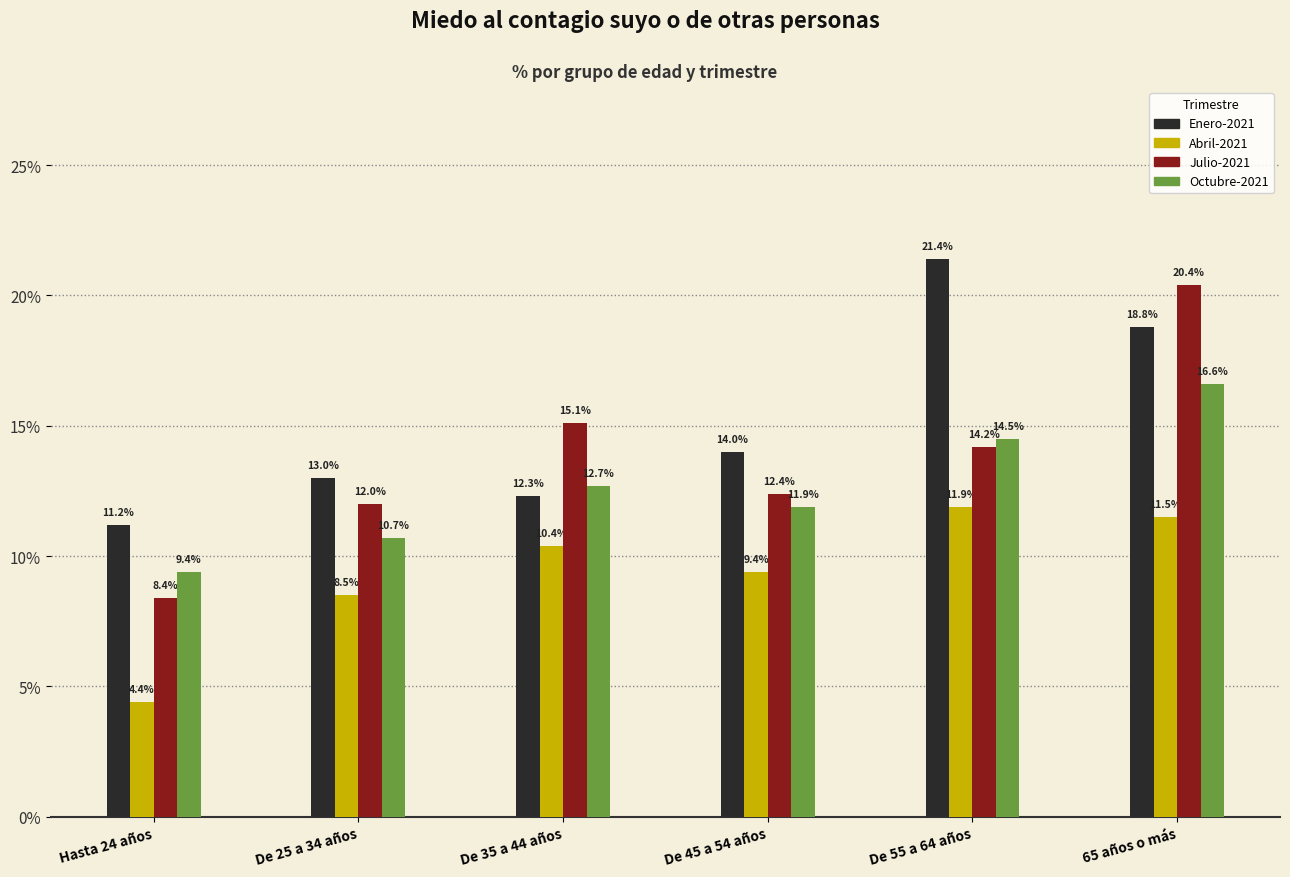

Reading left to right, extract all data points from this chart.

Enero-2021: 11.2	13.0	12.3	14.0	21.4	18.8
Abril-2021: 4.4	8.5	10.4	9.4	11.9	11.5
Julio-2021: 8.4	12.0	15.1	12.4	14.2	20.4
Octubre-2021: 9.4	10.7	12.7	11.9	14.5	16.6